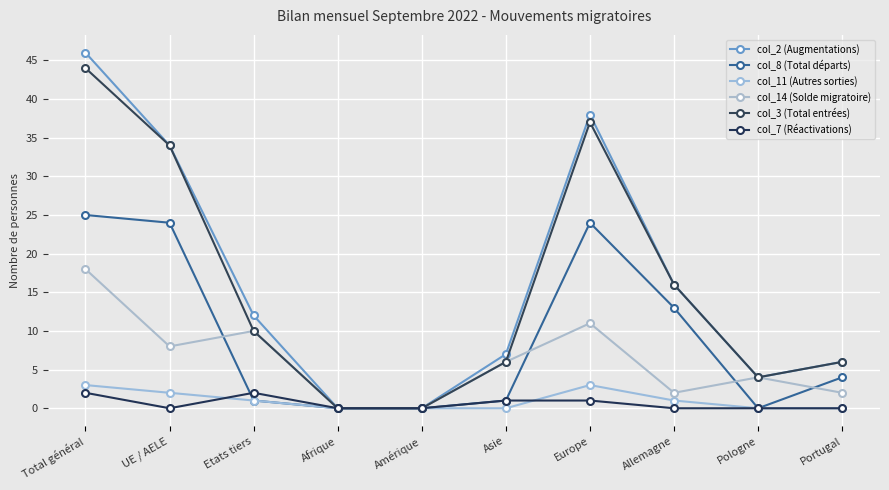

How many distinct data groups are displayed?

6